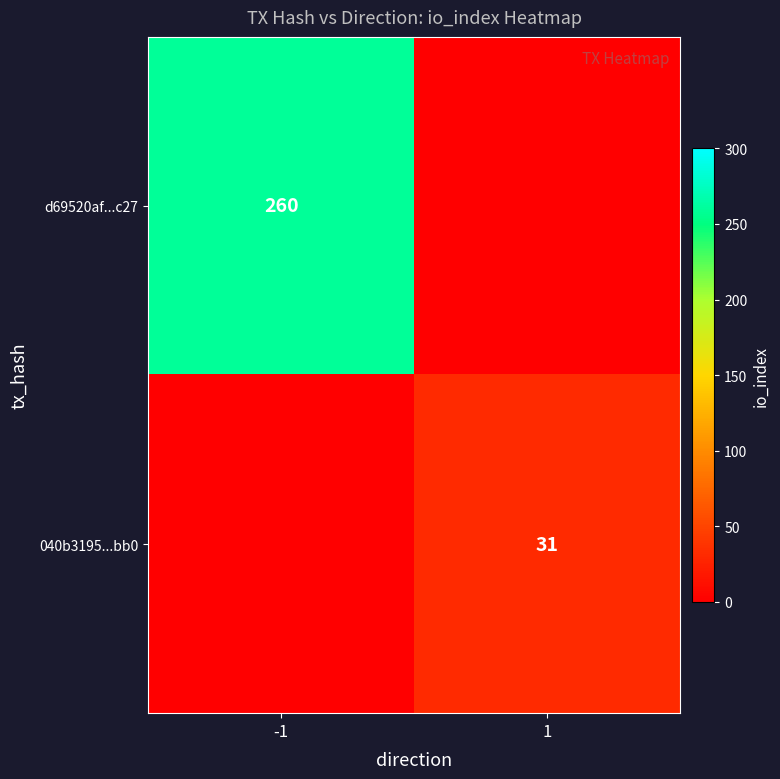

True or false: 040b3195...bb0 has a value of 31 at 1.

True